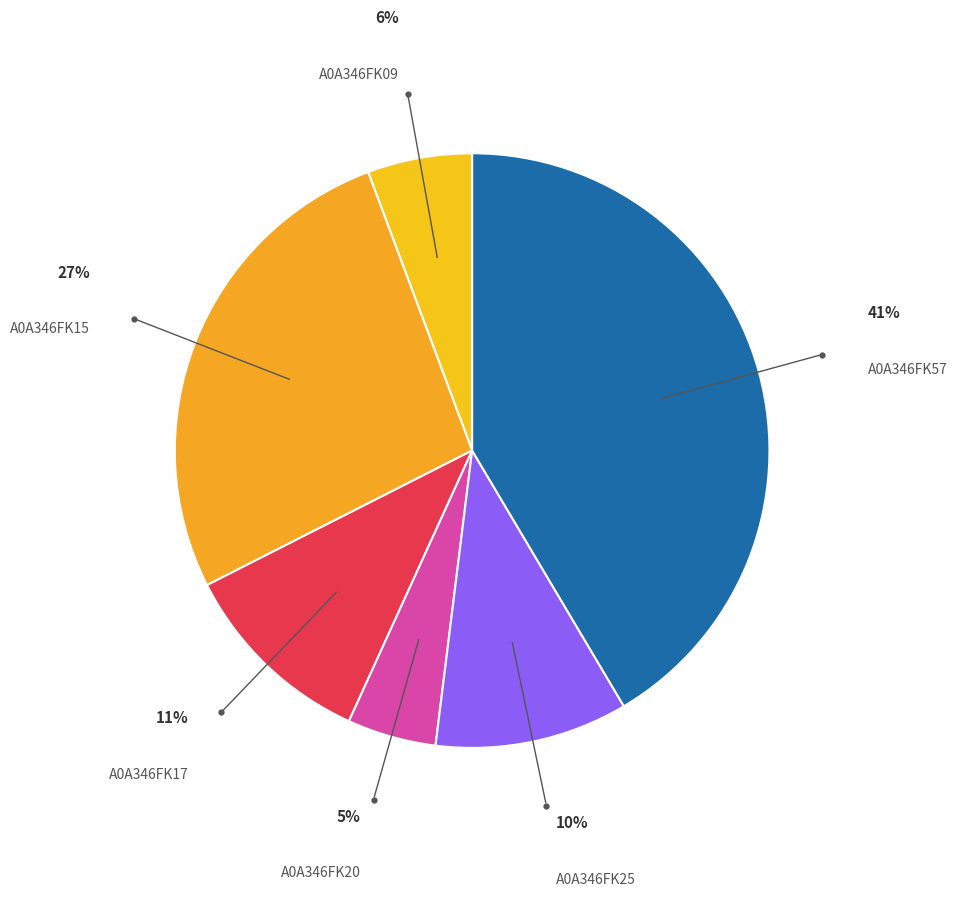

What is the smallest slice in the pie chart?

A0A346FK20